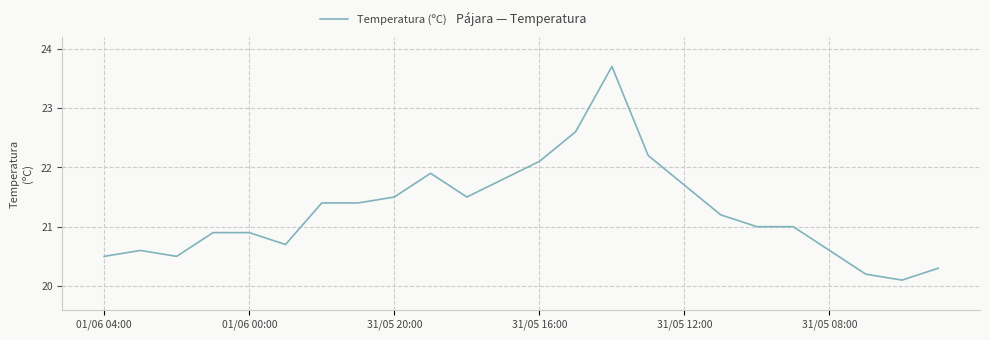

What is the greatest value displayed?

23.7